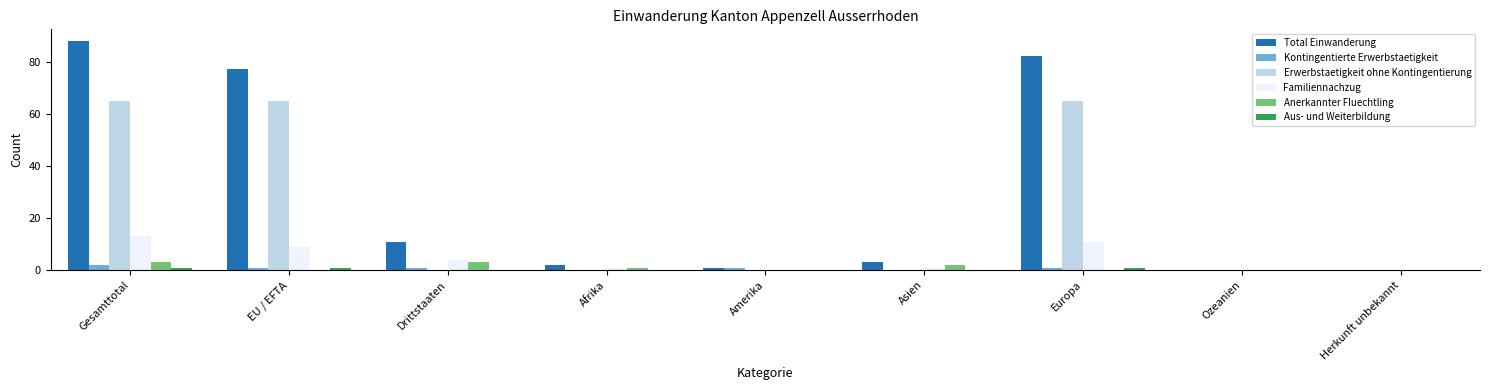

At which category is the sum across all series the highest?

Gesamttotal